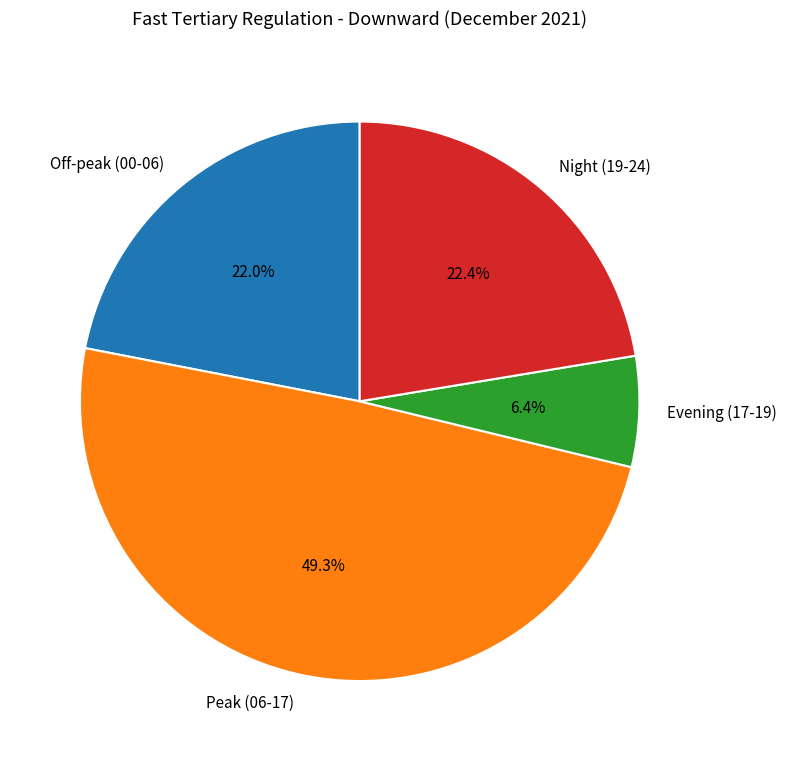

Does any single category account for the majority?

No